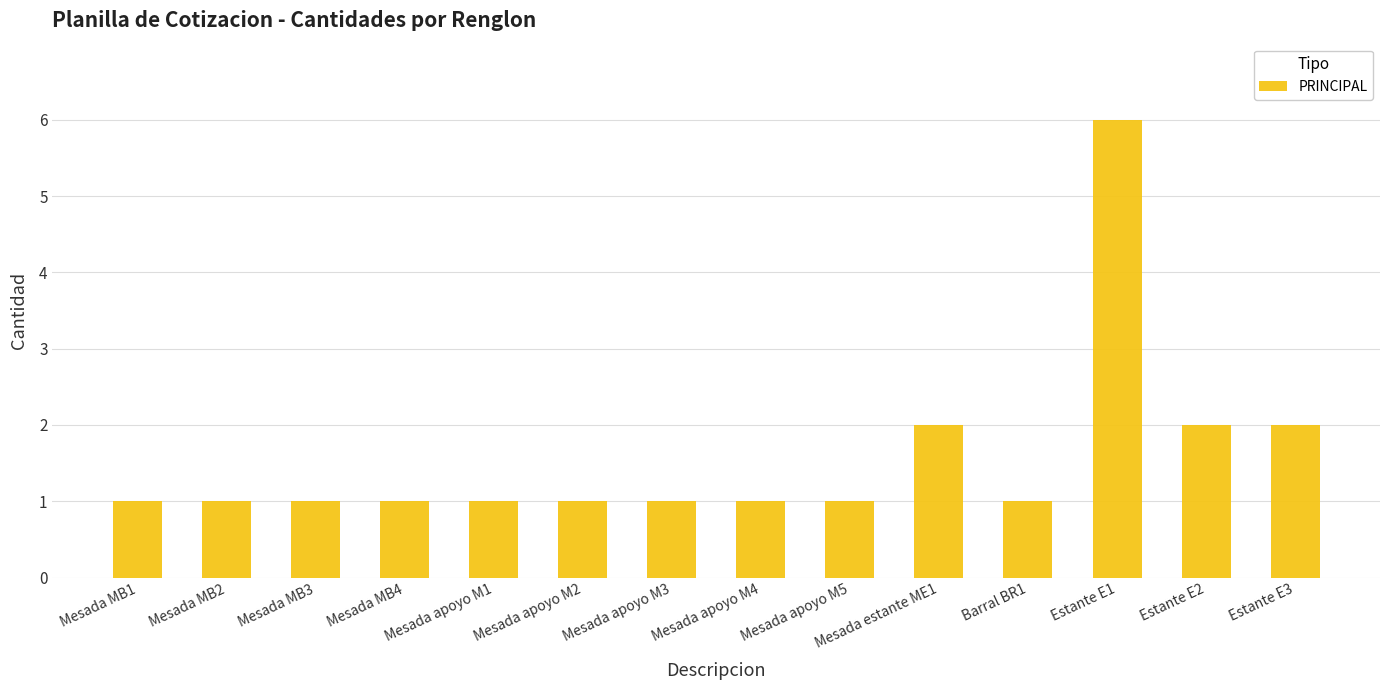

What is the sum of all values?

22